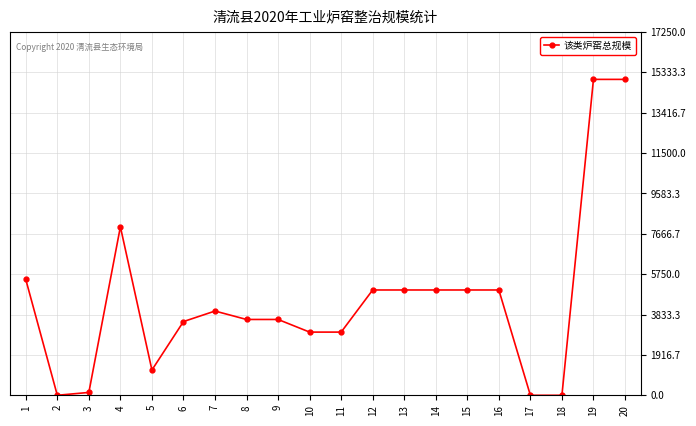

True or false: the data has more than 0 interior local peaks.

True